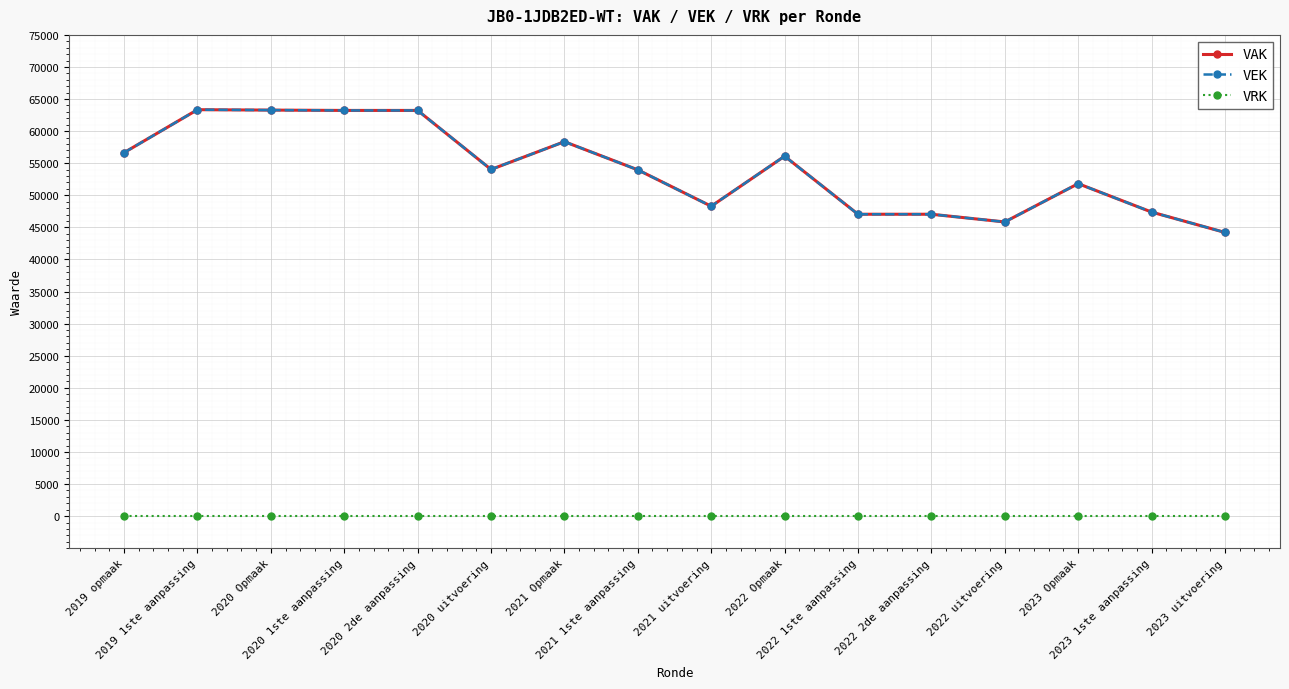

What is the label of the 13th point from the right?

2020 1ste aanpassing